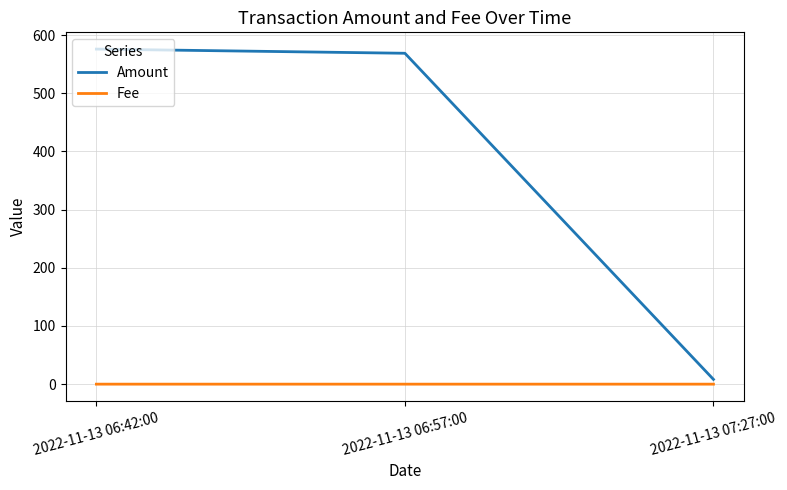

Read the Amount value at 2022-11-13 07:27:00.

8.2